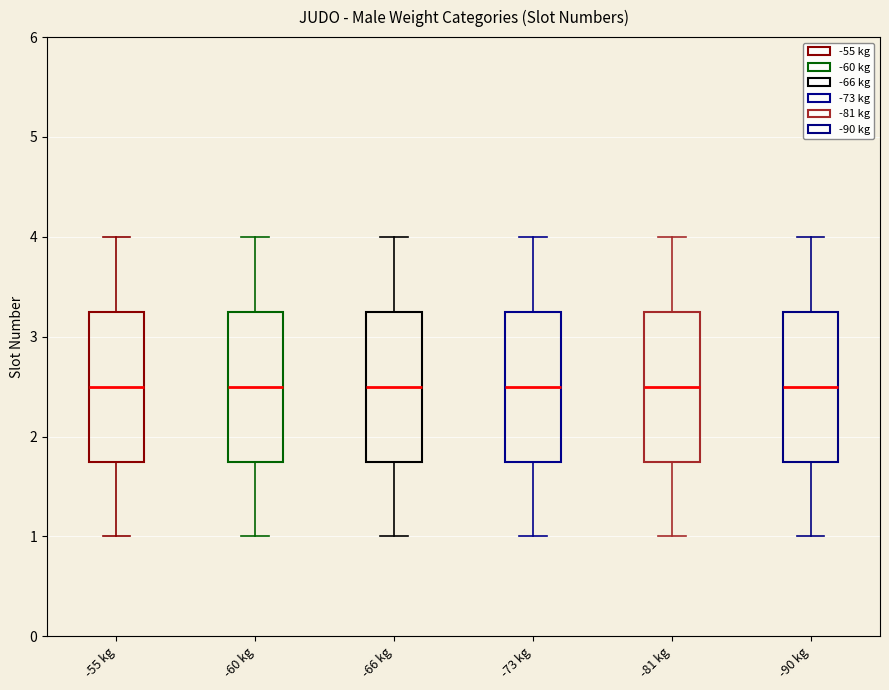

Reading left to right, transcribe this box plot: for each box, give where its median line is, the range the box spans, and where its two whiskers end, as read against the y-axis. The values are not printed on the chart, so give them approximately, as read against the axis.

-55 kg: median 2.5, box 1.8 to 3.3, whiskers 1.0 to 4.0
-60 kg: median 2.5, box 1.8 to 3.3, whiskers 1.0 to 4.0
-66 kg: median 2.5, box 1.8 to 3.3, whiskers 1.0 to 4.0
-73 kg: median 2.5, box 1.8 to 3.3, whiskers 1.0 to 4.0
-81 kg: median 2.5, box 1.8 to 3.3, whiskers 1.0 to 4.0
-90 kg: median 2.5, box 1.8 to 3.3, whiskers 1.0 to 4.0